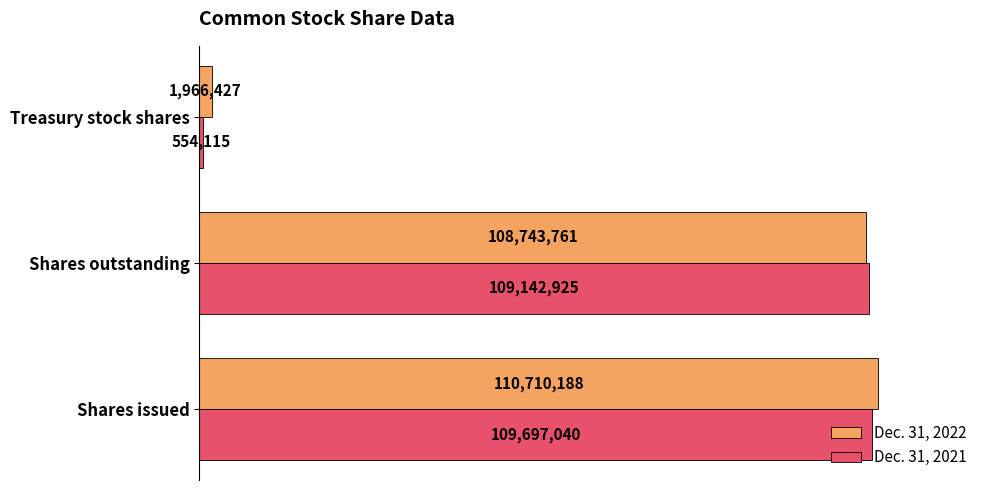

What are all the series names shown in the legend?

Dec. 31, 2022, Dec. 31, 2021